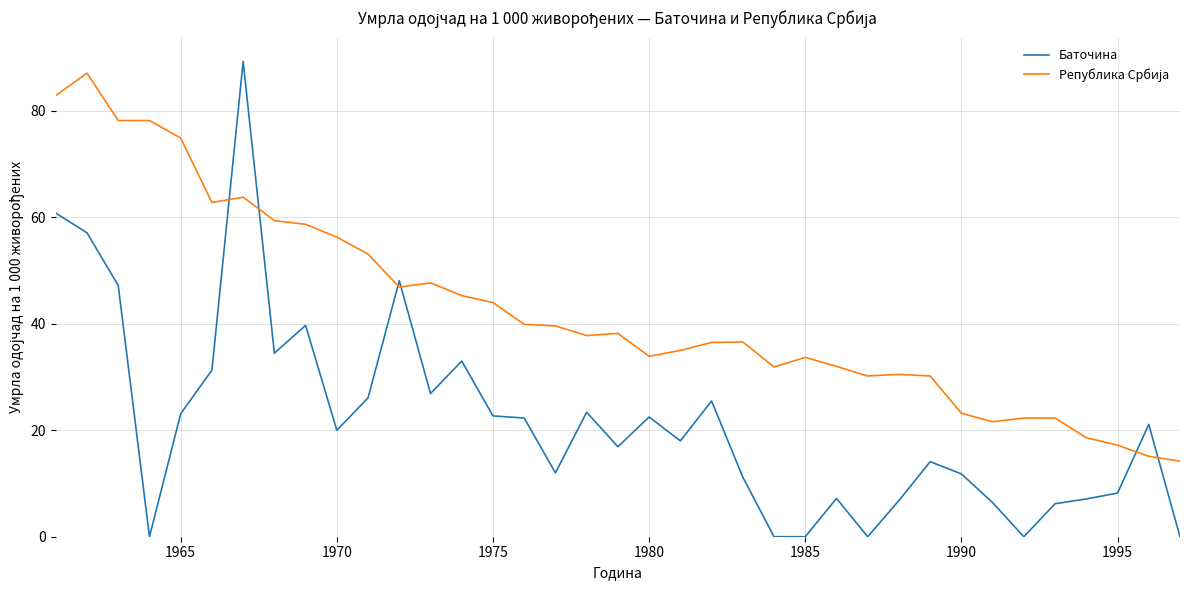

What is the difference between the maximum and minimum values in the Баточина series?

89.3